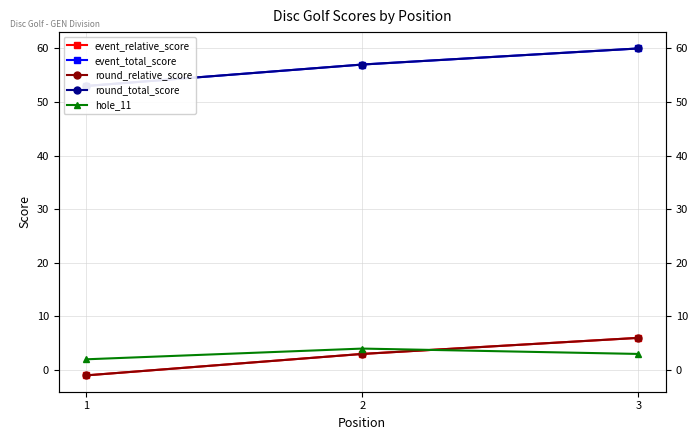

Which series changed the most between 1 and 3?

event_relative_score